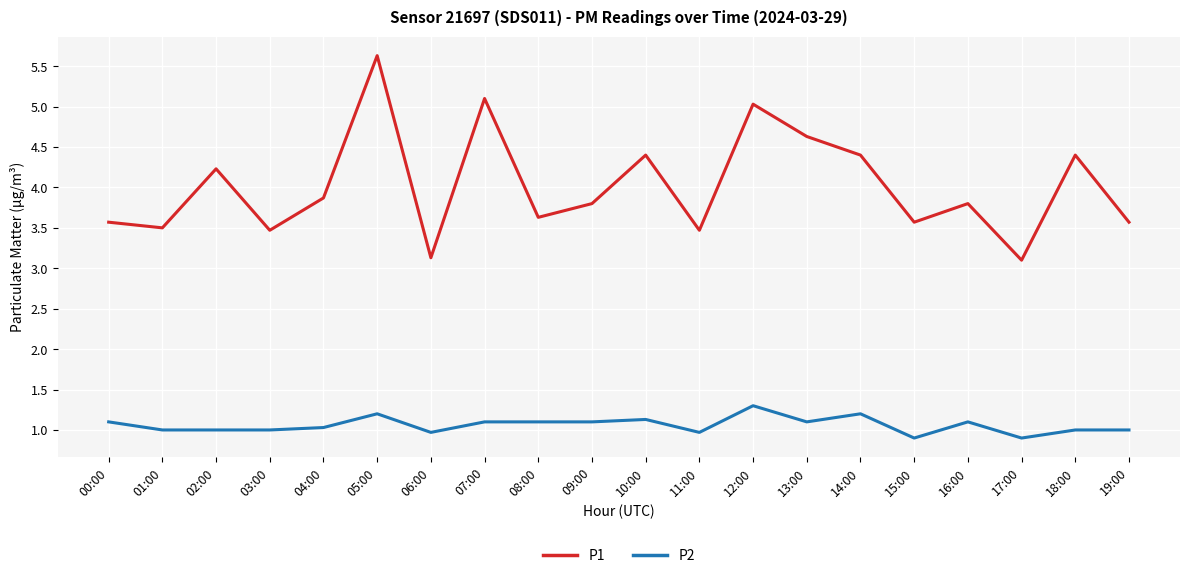

What are all the series names shown in the legend?

P1, P2